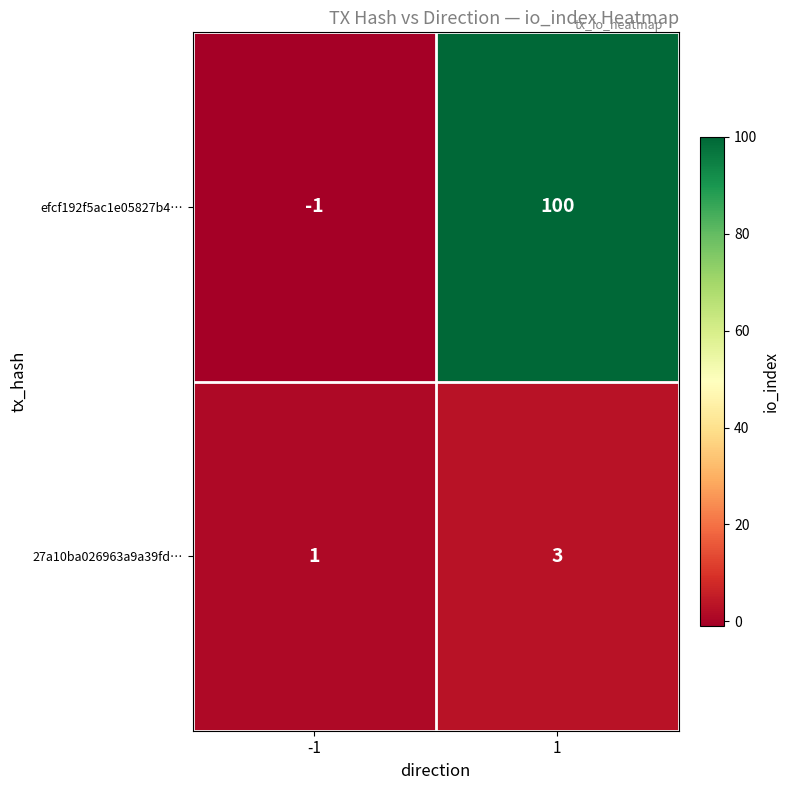

What is the highest value of the 27a10ba026963a9a39fd… series?

3